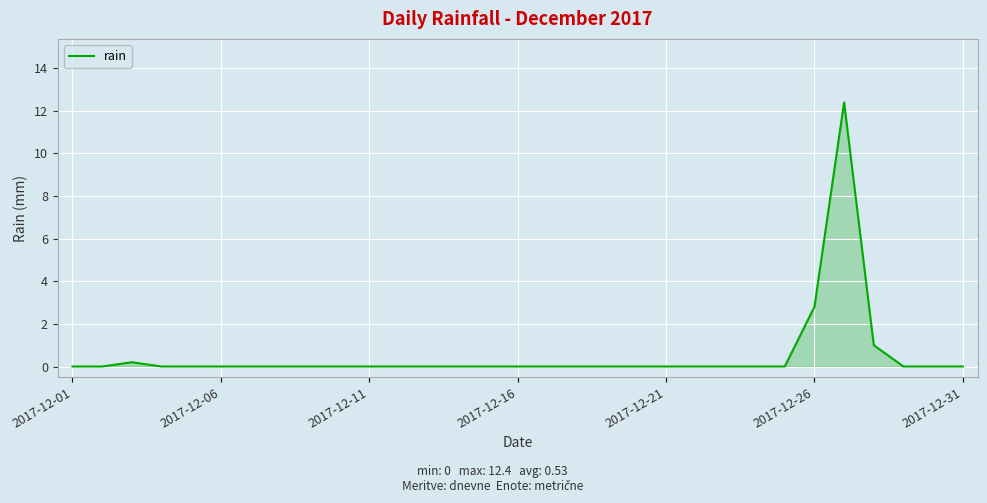

What is the greatest value displayed?

12.4